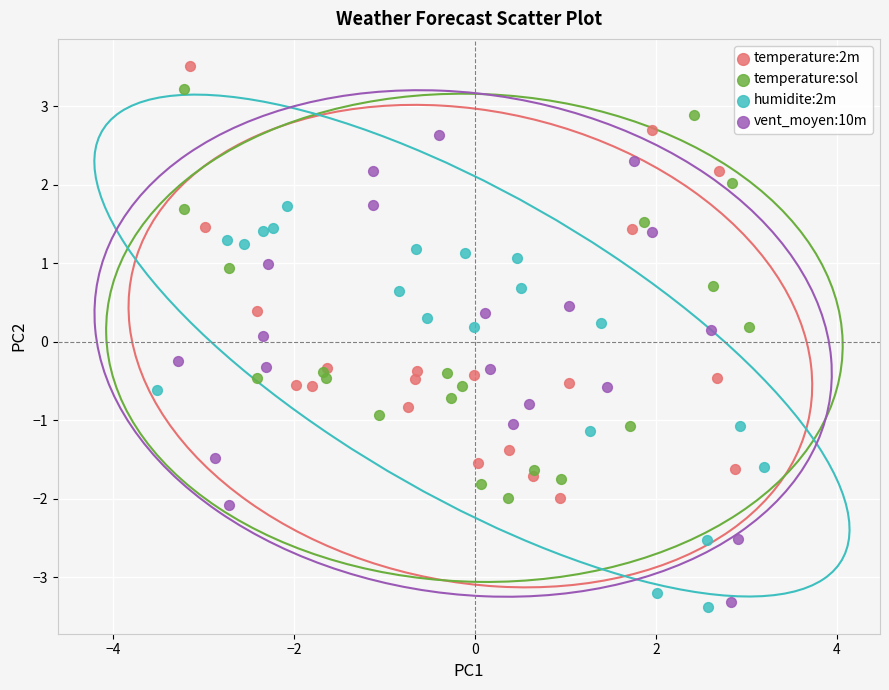

What are all the series names shown in the legend?

temperature:2m, temperature:sol, humidite:2m, vent_moyen:10m